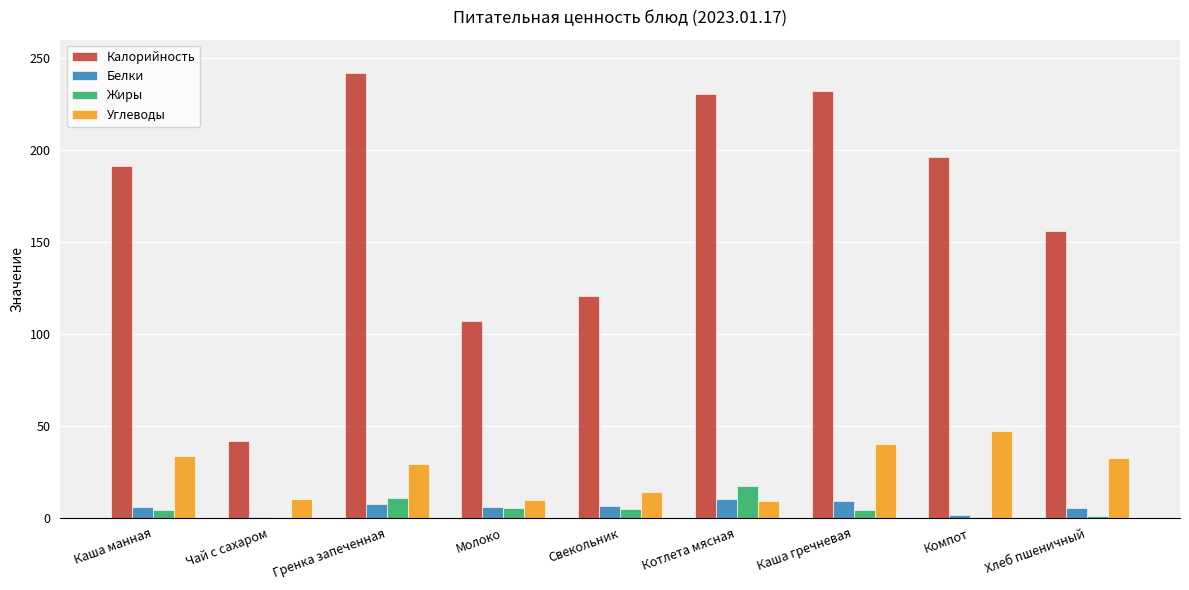

Where does the Калорийность series first go above 191?

Каша манная